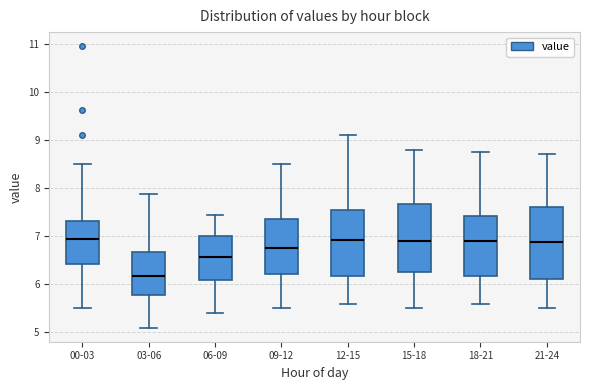

Reading left to right, read every box against the y-axis: the position of its median line, the range the box covers, and the ends of its whiskers. The values are not printed on the chart, so give them approximately, as read against the axis.

00-03: median 7.0, box 6.4 to 7.3, whiskers 5.5 to 8.5
03-06: median 6.2, box 5.8 to 6.7, whiskers 5.1 to 7.9
06-09: median 6.6, box 6.1 to 7.0, whiskers 5.4 to 7.5
09-12: median 6.8, box 6.2 to 7.4, whiskers 5.5 to 8.5
12-15: median 6.9, box 6.2 to 7.6, whiskers 5.6 to 9.1
15-18: median 6.9, box 6.3 to 7.7, whiskers 5.5 to 8.8
18-21: median 6.9, box 6.2 to 7.4, whiskers 5.6 to 8.8
21-24: median 6.9, box 6.1 to 7.6, whiskers 5.5 to 8.7